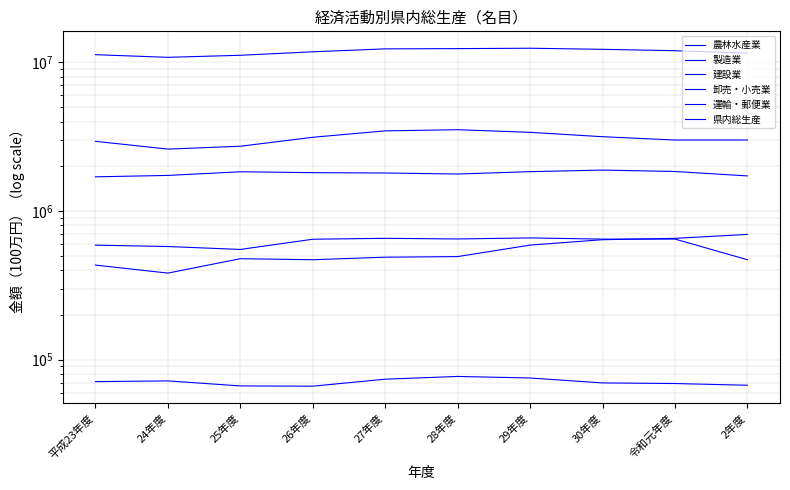

At which category is the sum across all series the highest?

29年度